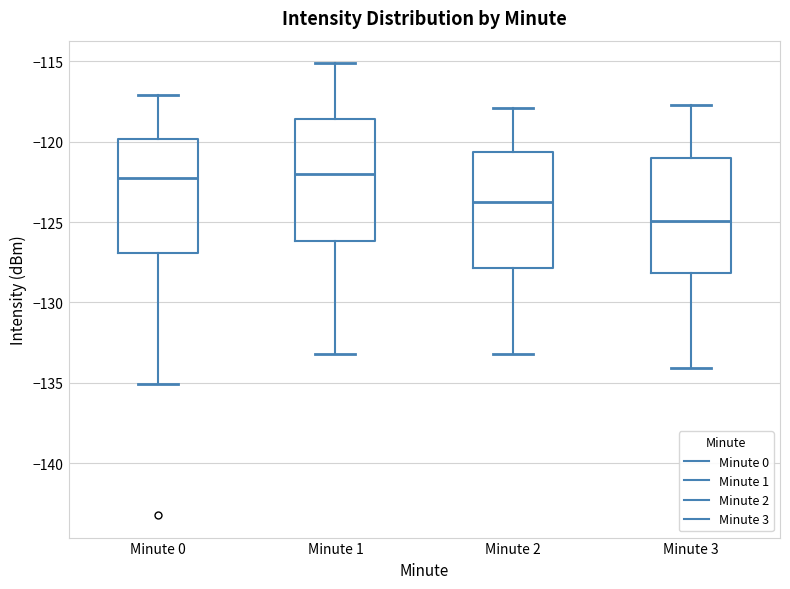

Where is the upper edge of the box for Minute 0 on the y-axis? The values are not printed on the chart, so give them approximately, as read against the axis.

-120.0